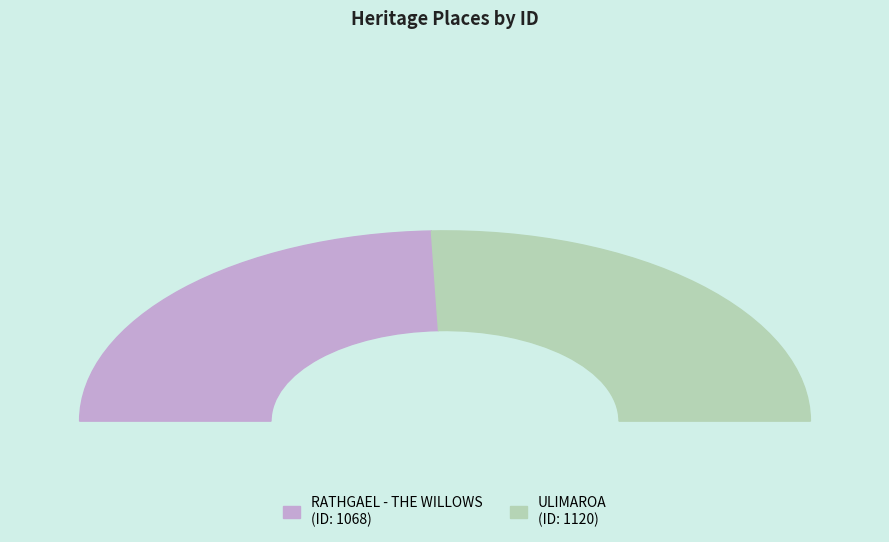

To the nearest percent, what portion does RATHGAEL - THE WILLOWS represent?

49%